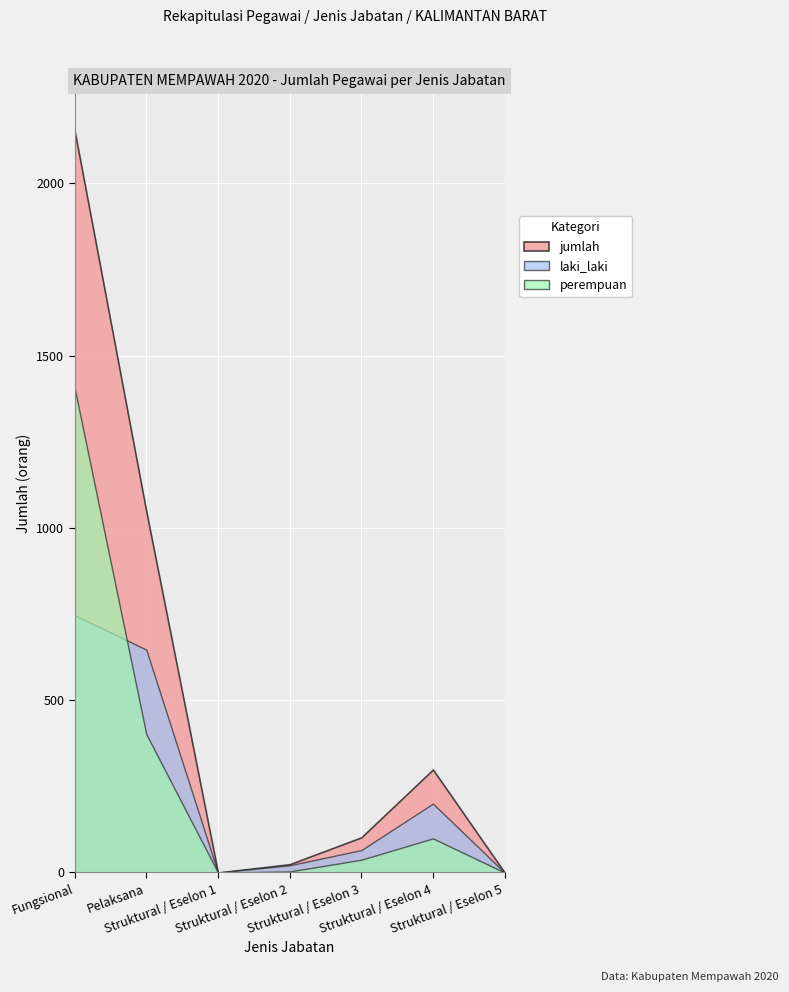

How many intersections are there between perempuan and laki_laki?

1